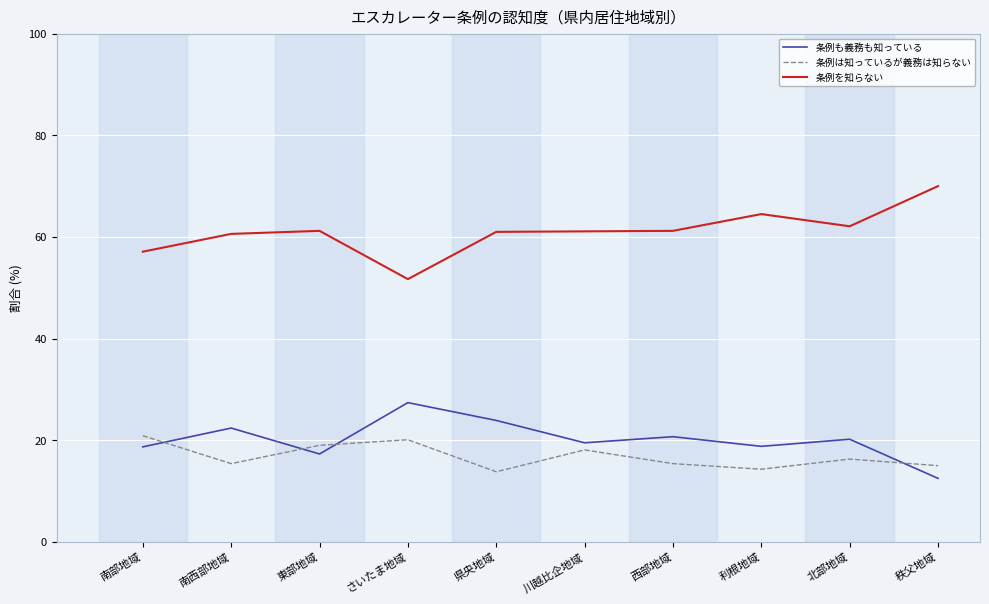

How many lines are shown in the chart?

3